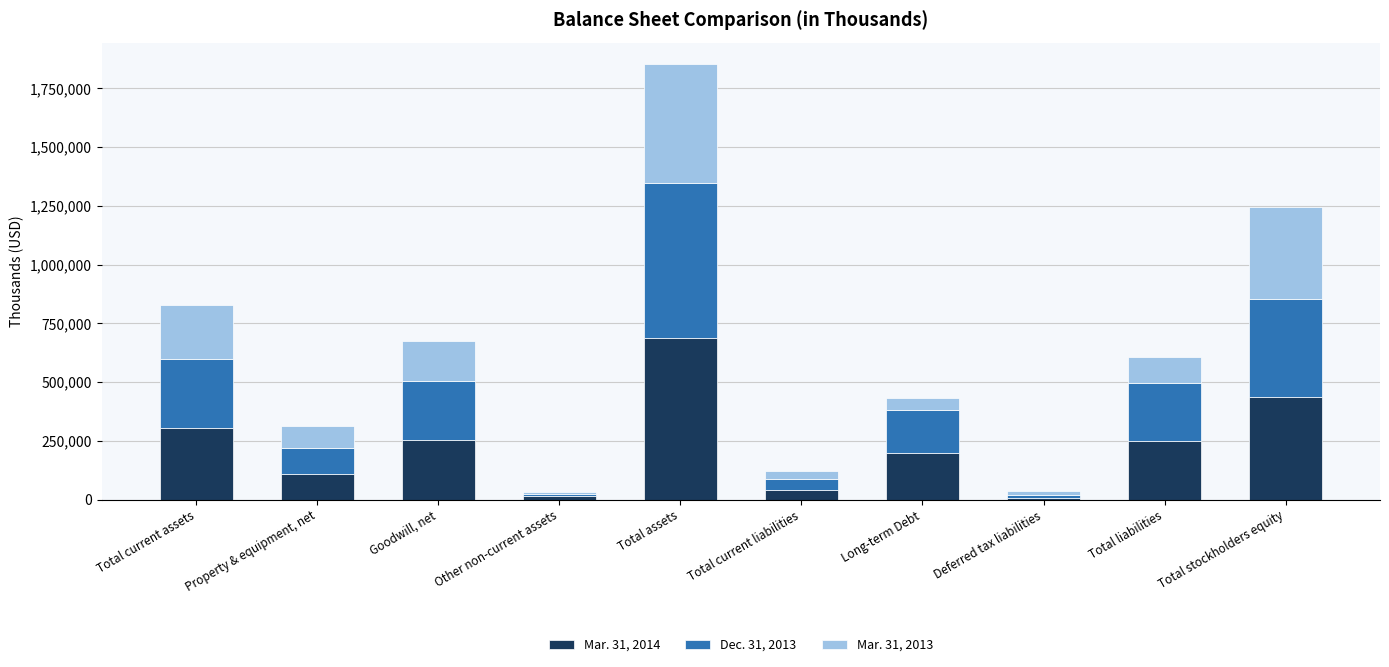

Rank the categories by Mar. 31, 2014 value from lowest to highest.

Deferred tax liabilities, Other non-current assets, Total current liabilities, Property & equipment, net, Long-term Debt, Total liabilities, Goodwill, net, Total current assets, Total stockholders equity, Total assets